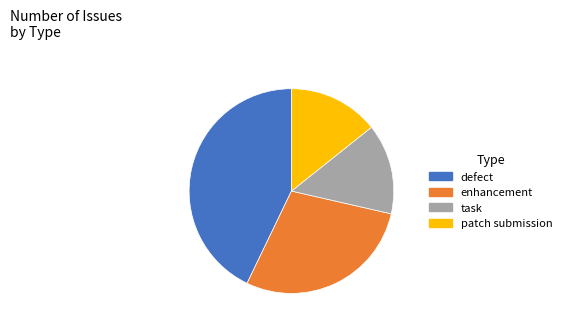

Combined, do task and enhancement account for over 50%?

No